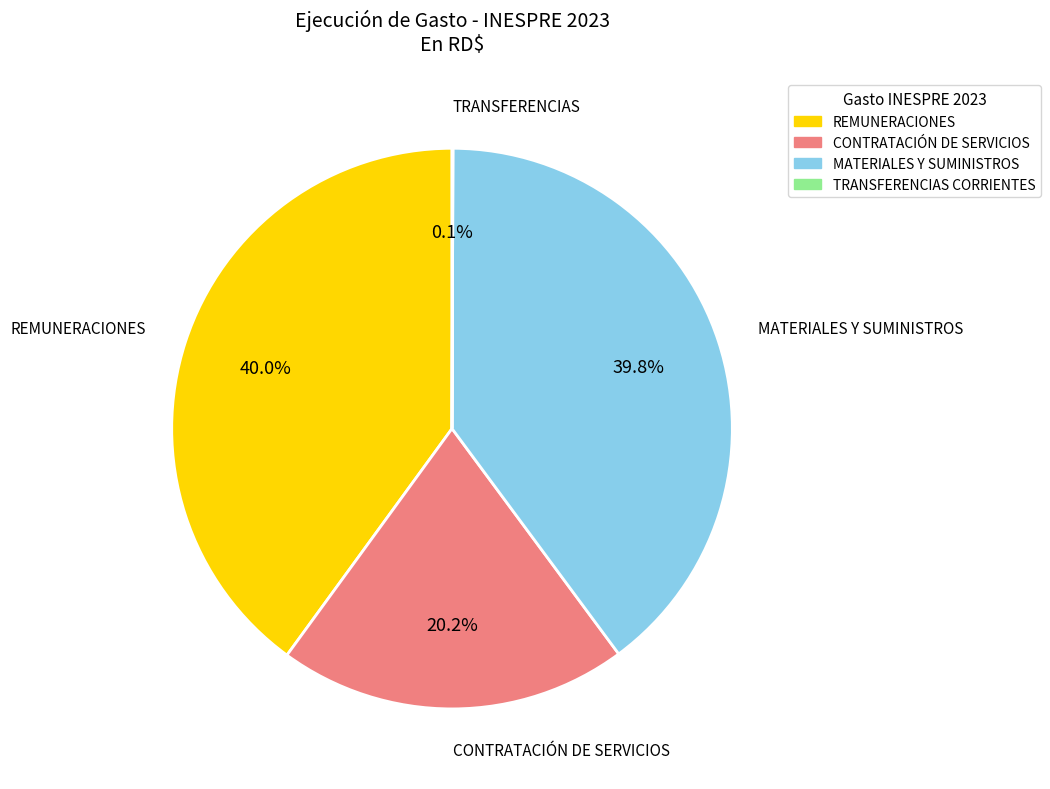

Is there a majority slice in this chart?

No